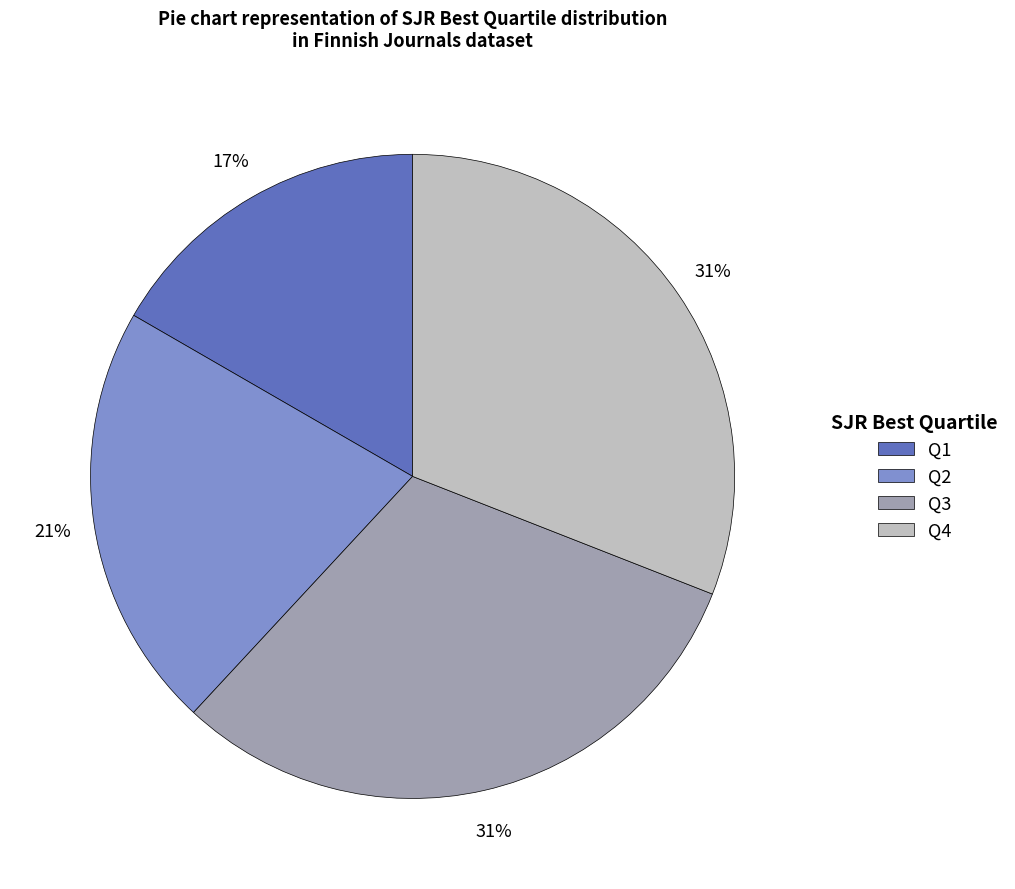

Which has a higher value, Q1 or Q4?

Q4